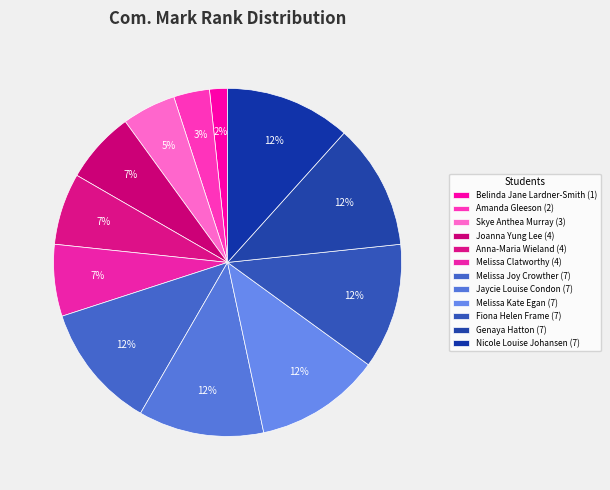

How many slices are in this pie chart?

12